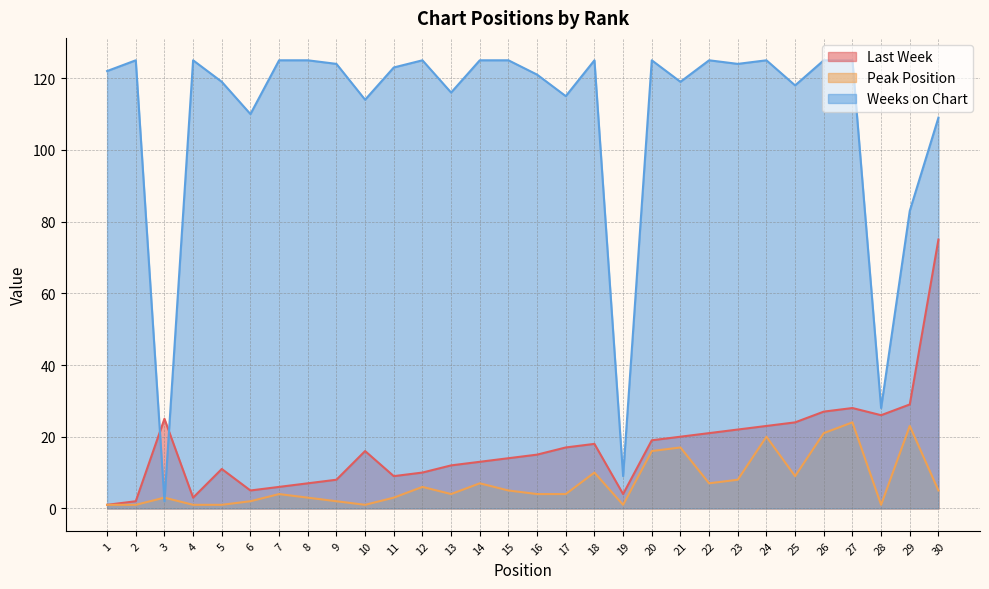

Reading left to right, what are all the values shown in this chart?

Last Week: 1	2	25	3	11	5	6	7	8	16	9	10	12	13	14	15	17	18	4	19	20	21	22	23	24	27	28	26	29	75
Peak Position: 1	1	3	1	1	2	4	3	2	1	3	6	4	7	5	4	4	10	1	16	17	7	8	20	9	21	24	1	23	5
Weeks on Chart: 122	125	2	125	119	110	125	125	124	114	123	125	116	125	125	121	115	125	9	125	119	125	124	125	118	125	125	28	83	109